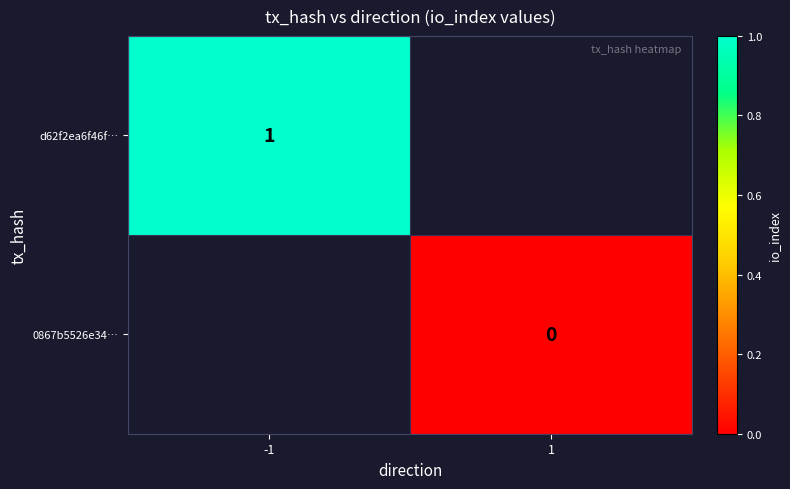

The d62f2ea6f46f… series shows 0.6 at -1. True or false?

False